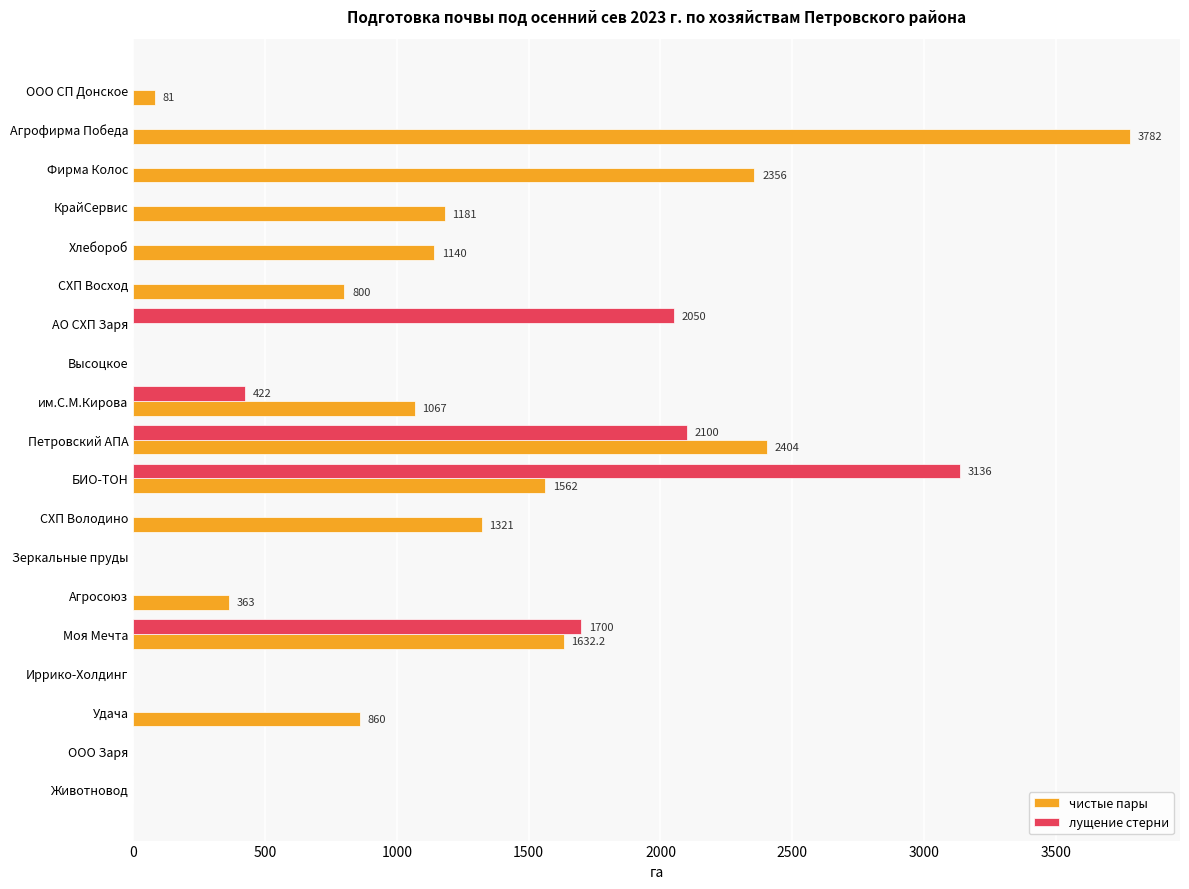

The лущение стерни series shows 1582.2 at ООО Заря. True or false?

False